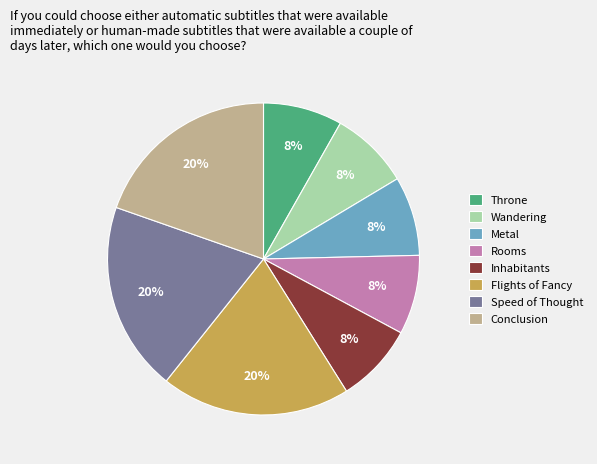

Combined, do Rooms and Inhabitants account for over 50%?

No